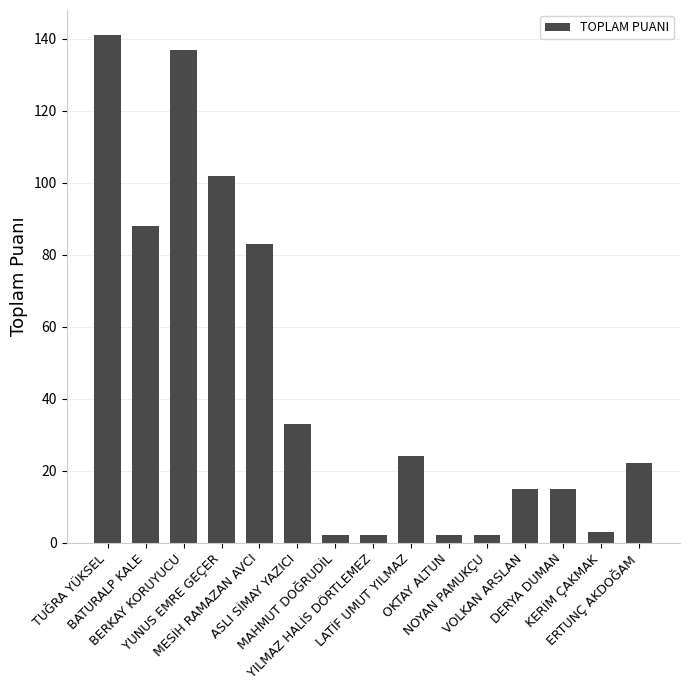

What position from the right is BERKAY KORUYUCU?

13